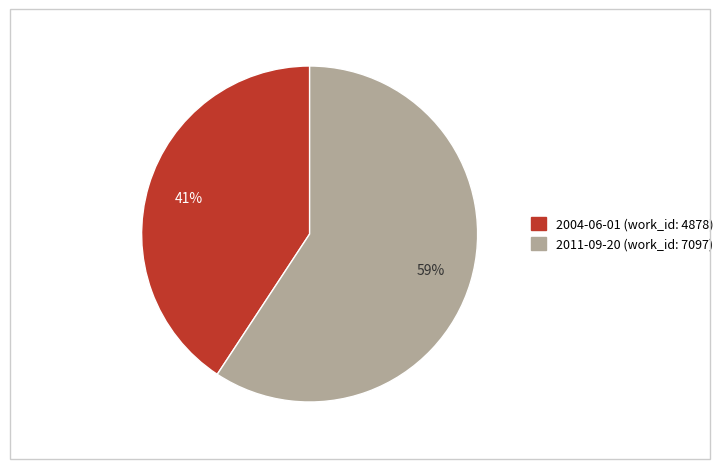

Is the sum of 2004-06-01 and 2011-09-20 greater than half?

Yes